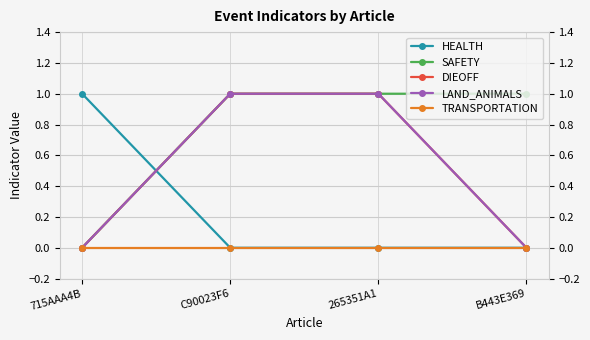

Does the chart have visible grid lines?

Yes